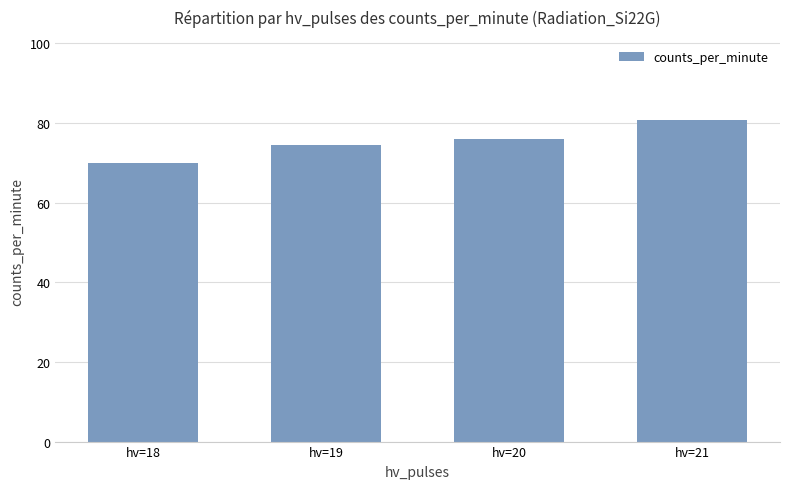

The chart shows a value of 129.0 at hv=21. True or false?

False